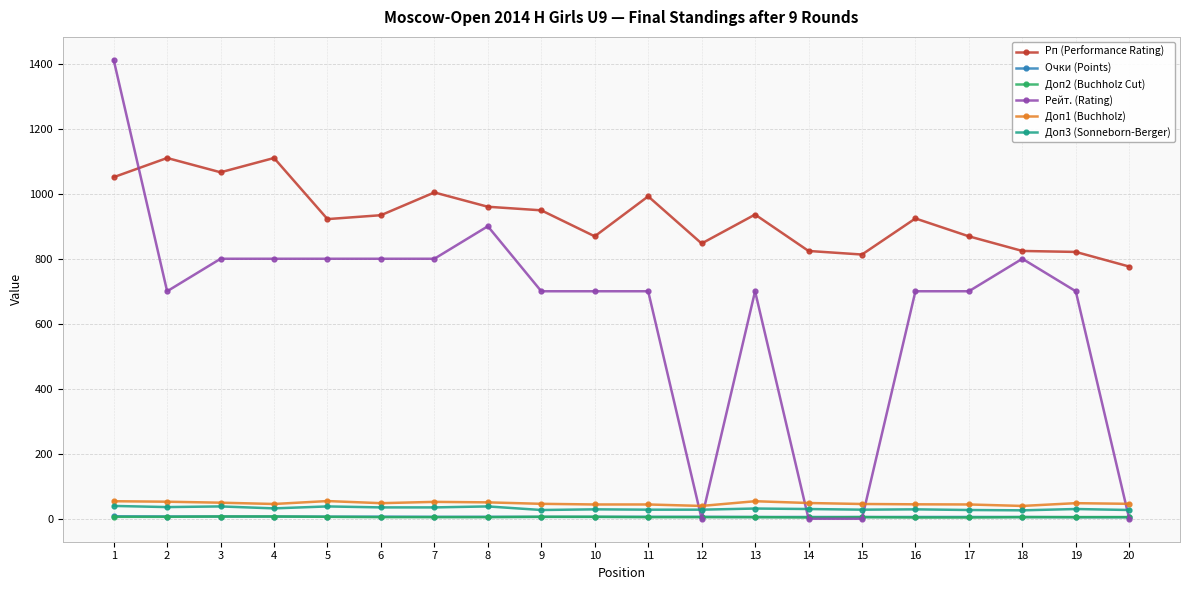

True or false: Доп3 (Sonneborn-Berger) and Очки (Points) cross at least once.

False